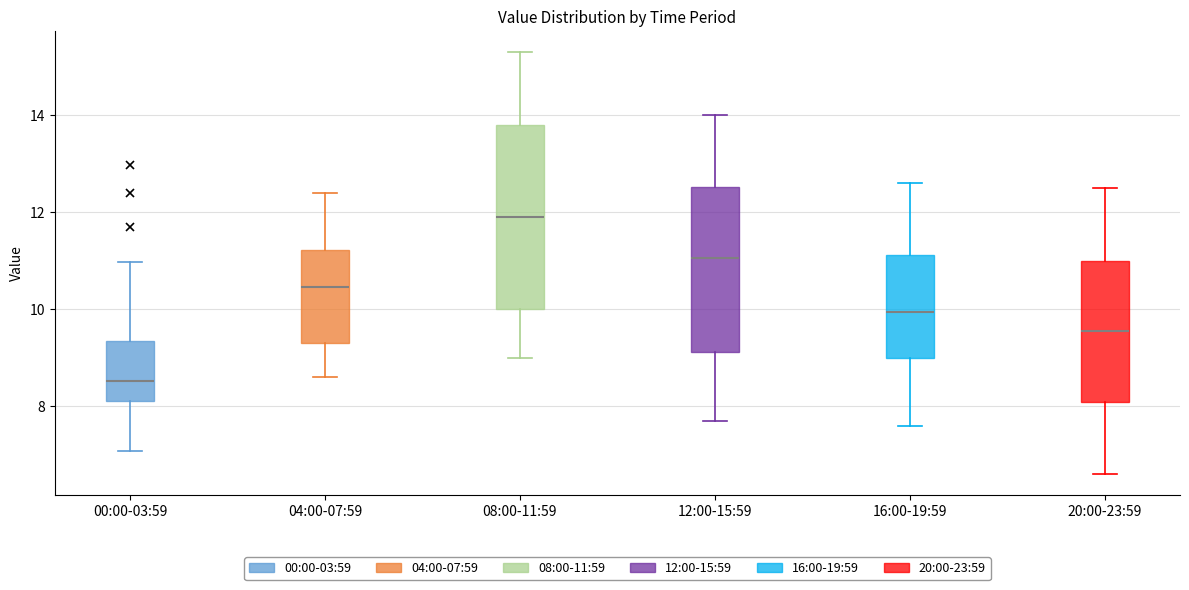

Reading left to right, transcribe this box plot: for each box, give where its median line is, the range the box spans, and where its two whiskers end, as read against the y-axis. The values are not printed on the chart, so give them approximately, as read against the axis.

00:00-03:59: median 8.6, box 8.2 to 9.4, whiskers 7.0 to 11.0
04:00-07:59: median 10.4, box 9.4 to 11.2, whiskers 8.6 to 12.4
08:00-11:59: median 12.0, box 10.0 to 13.8, whiskers 9.0 to 15.4
12:00-15:59: median 11.0, box 9.2 to 12.6, whiskers 7.8 to 14.0
16:00-19:59: median 10.0, box 9.0 to 11.2, whiskers 7.6 to 12.6
20:00-23:59: median 9.6, box 8.0 to 11.0, whiskers 6.6 to 12.6